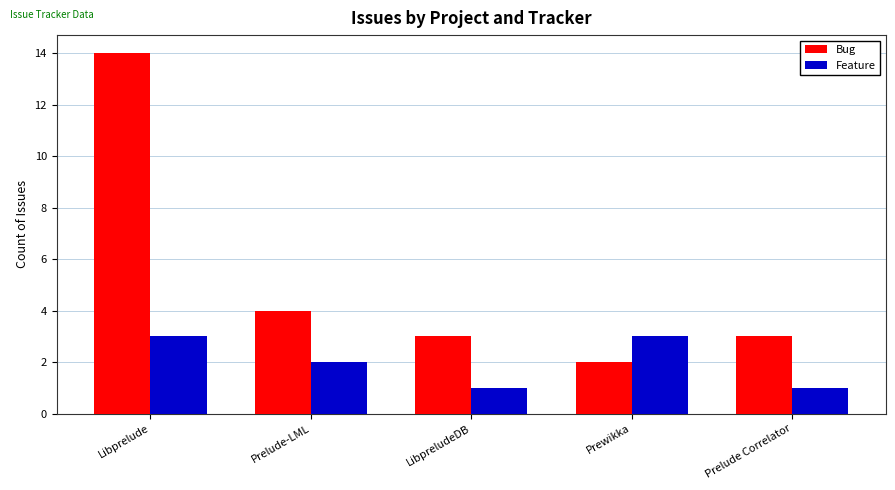

At which category is the sum across all series the highest?

Libprelude